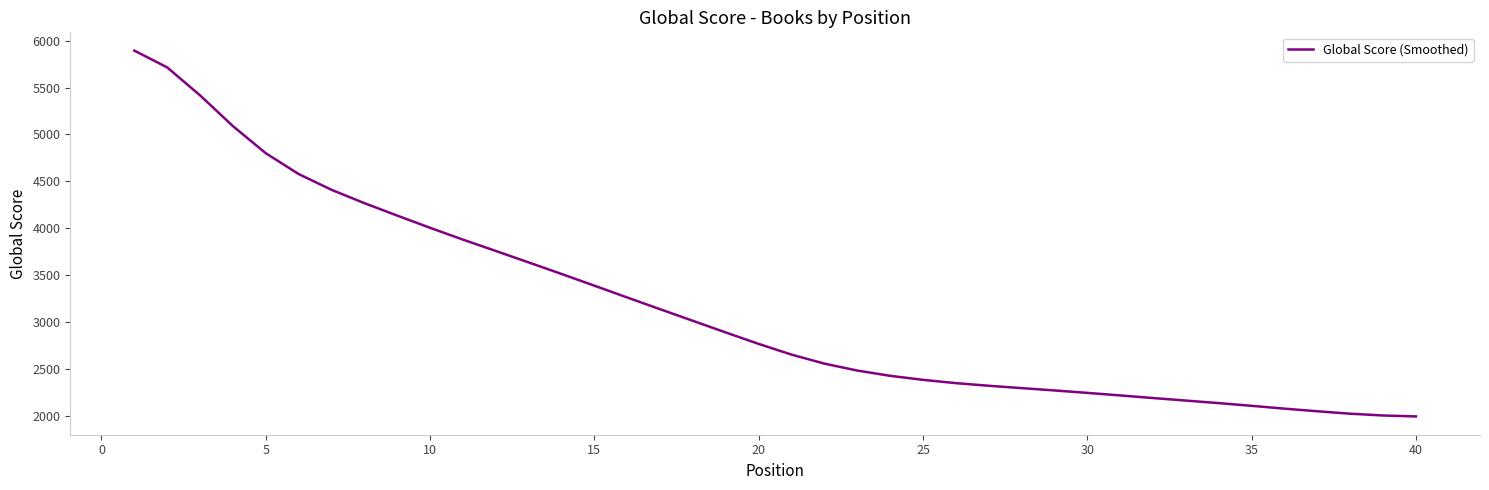

What is the maximum value shown in the chart?

5894